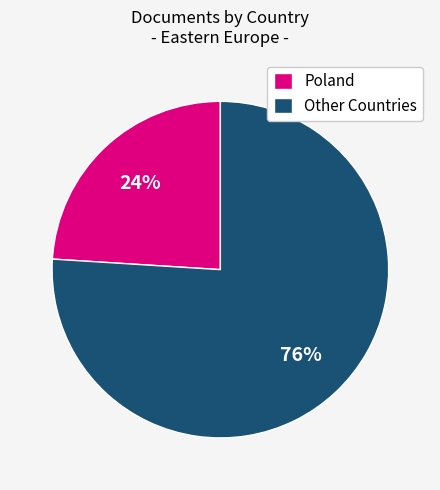

To the nearest percent, what percentage of the pie is Poland?

24%